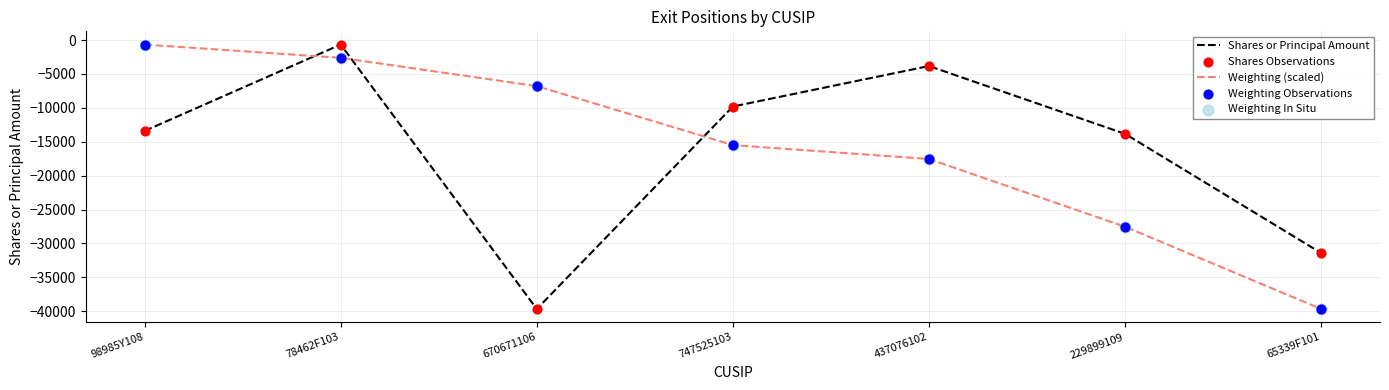

What is the total value across all series at 229899109?

-41363.4